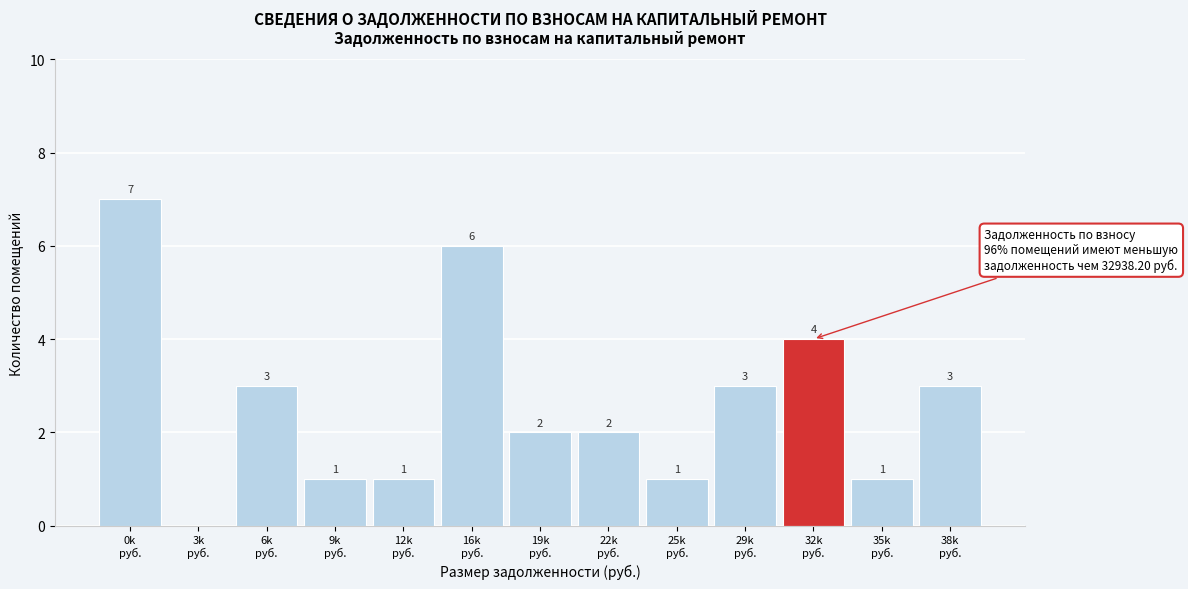

What is the maximum value shown in the chart?

7